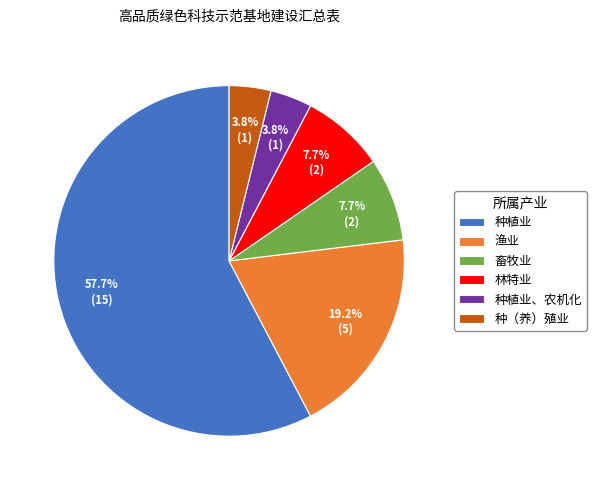

Which slice is the largest?

种植业